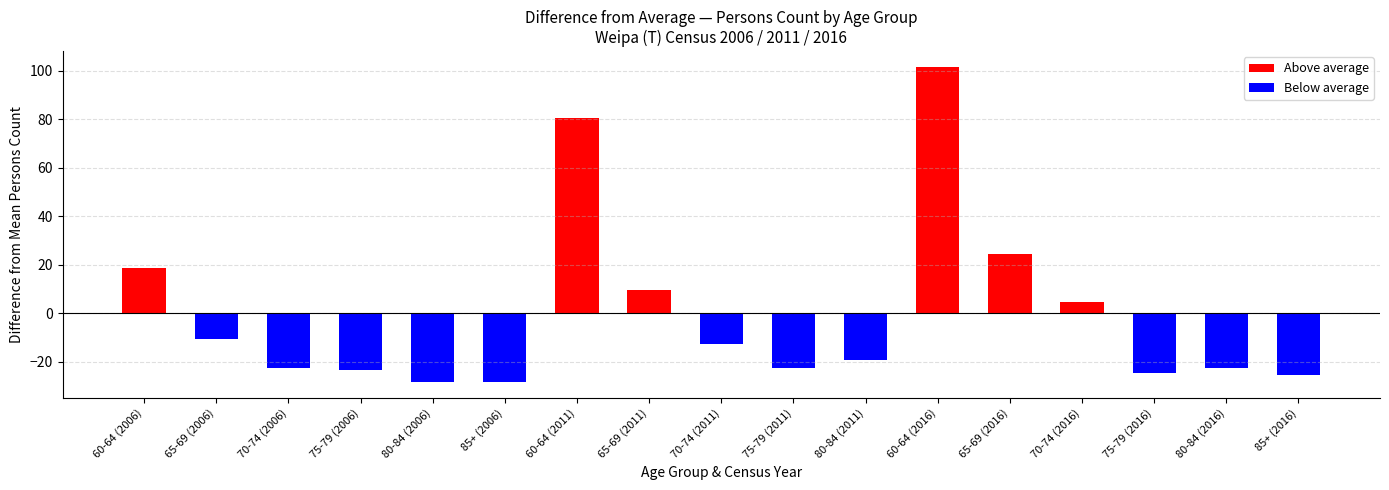

Between 60-64 (2006) and 75-79 (2006), which series saw the biggest shift?

Below average